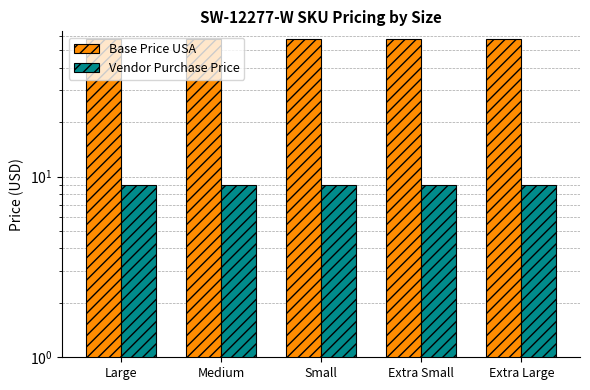

What is the label of the 5th bar from the left?

Extra Large